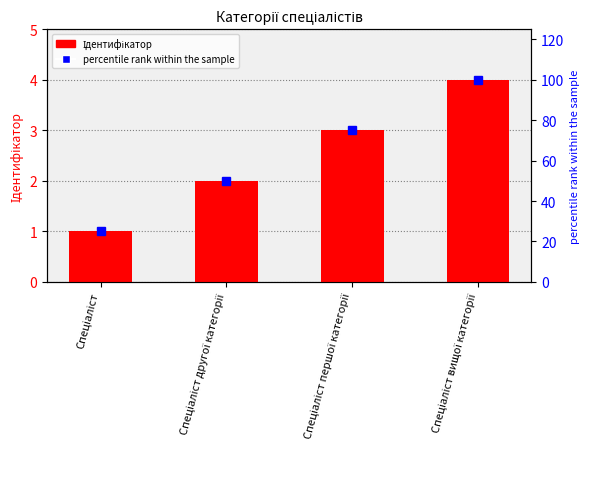

What is the difference between the maximum and minimum values in the Ідентифікатор series?

3